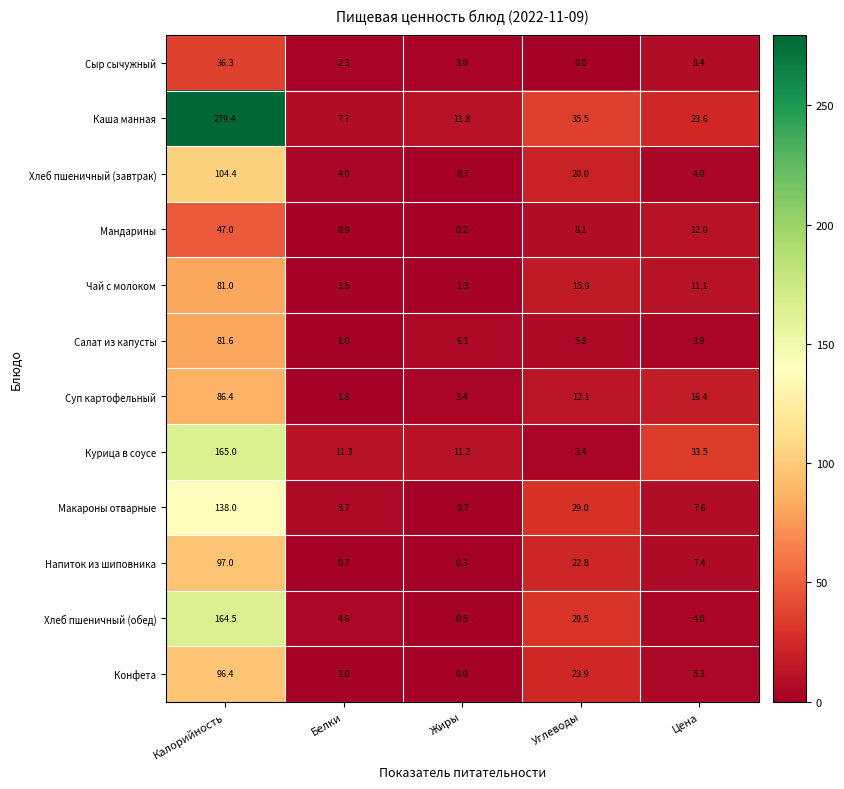

What is the difference between the second highest and minimum values in the Суп картофельный series?

14.6